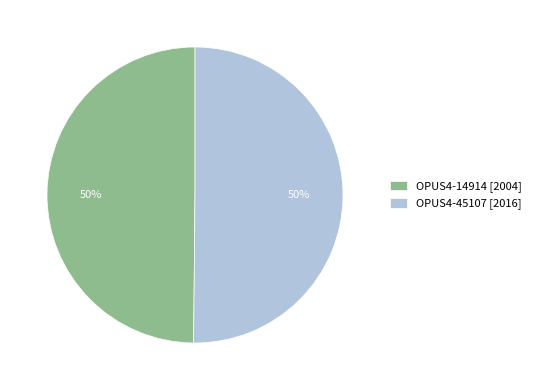

True or false: OPUS4-45107 accounts for 50% of the total.

True